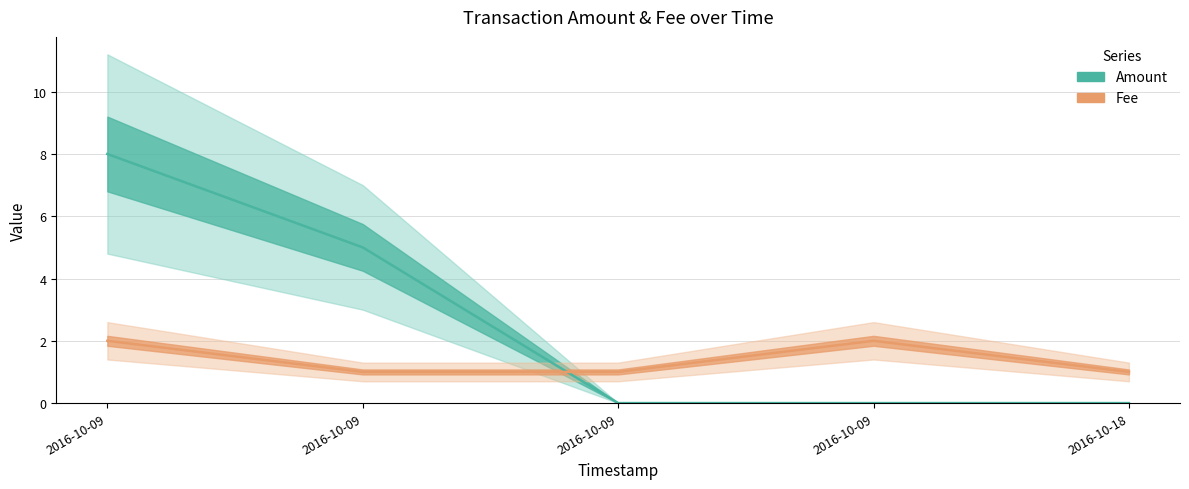

How many series are shown in this chart?

2